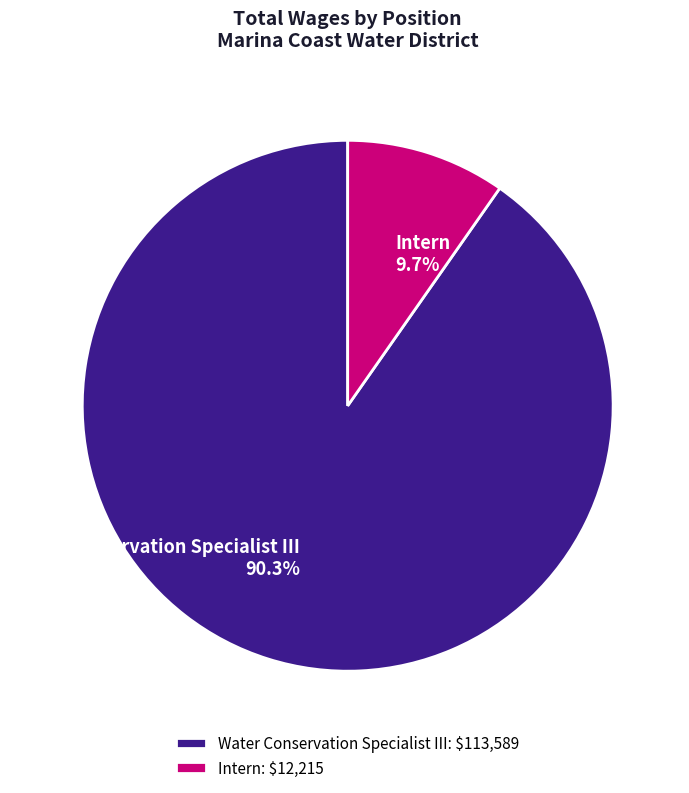

To the nearest percent, what is the difference between the largest and smallest slice percentages?

81%